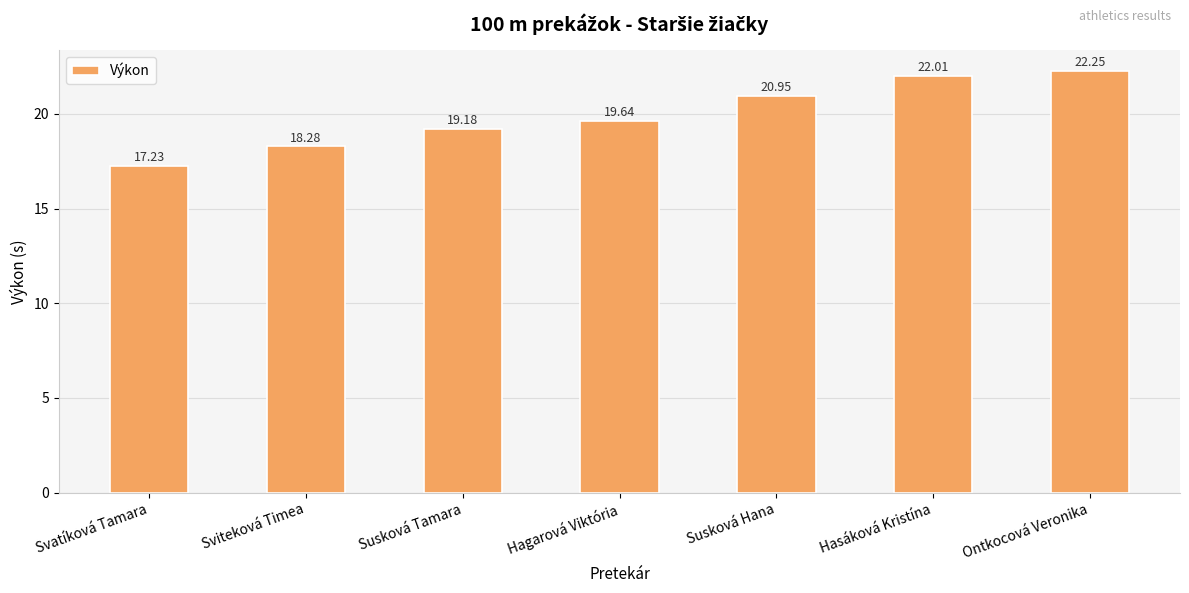

Between Susková Tamara and Hasáková Kristína, which is larger?

Hasáková Kristína